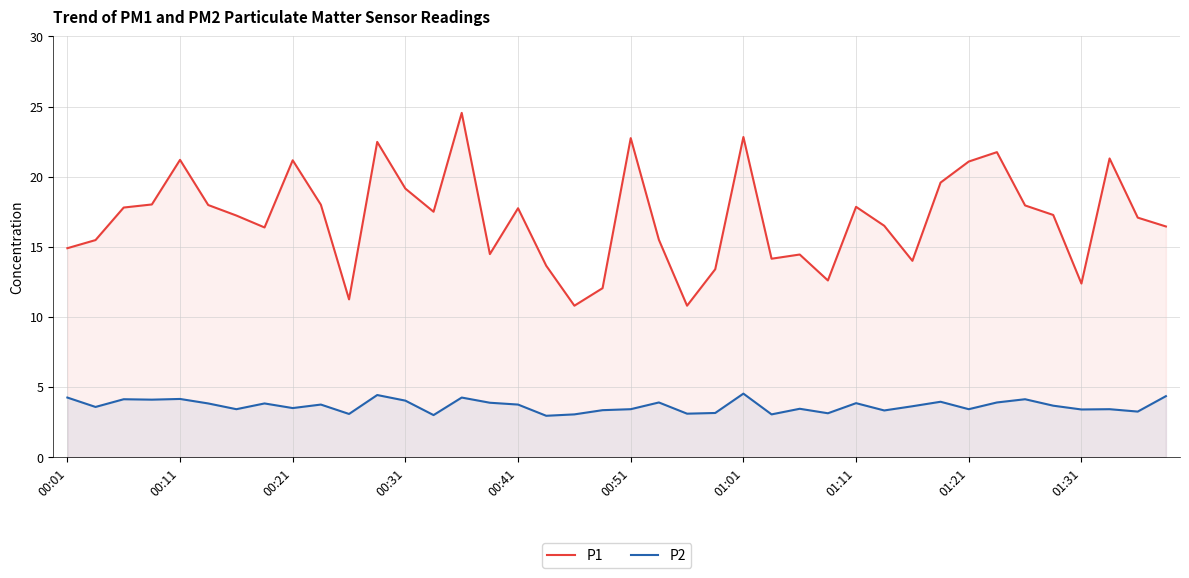

Which series has the largest range (max minus min)?

P1